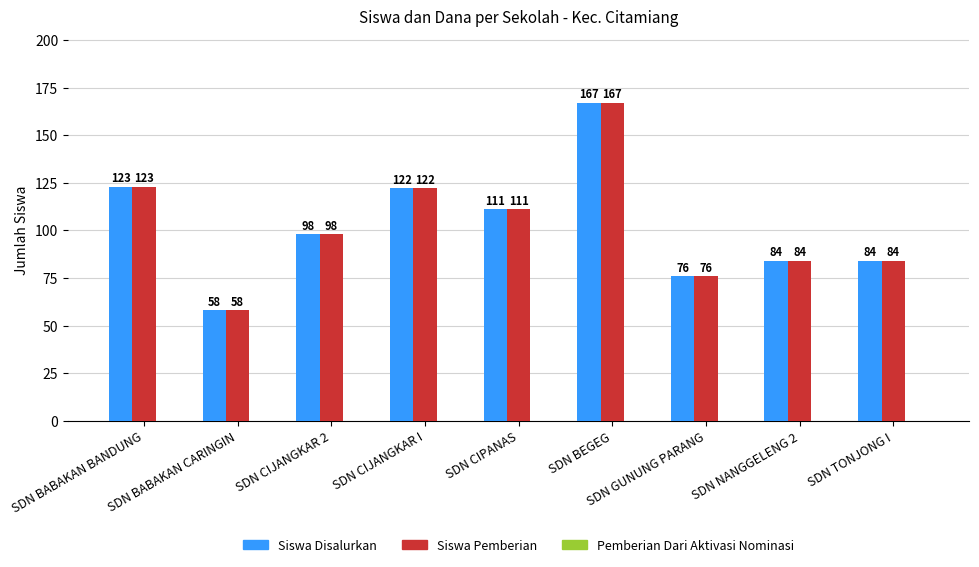

Which label corresponds to the smallest value in the chart?

SDN BABAKAN CARINGIN